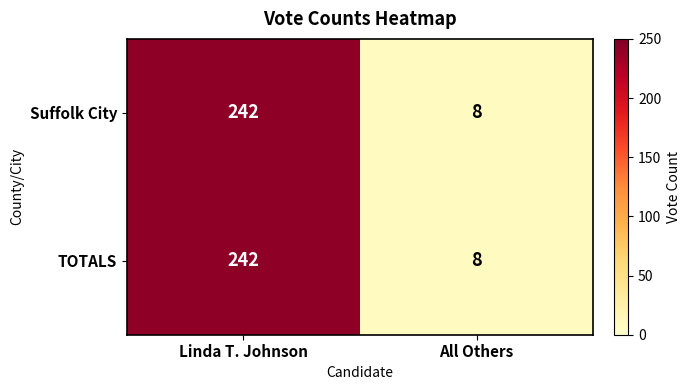

Rank the categories by Suffolk City value from lowest to highest.

All Others, Linda T. Johnson